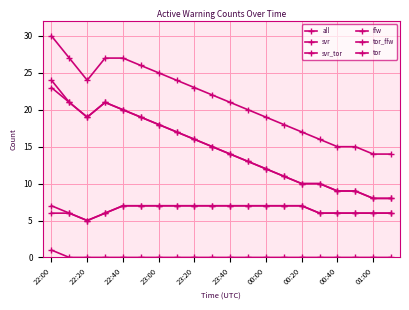

Does the chart display data point markers on the line(s)?

Yes